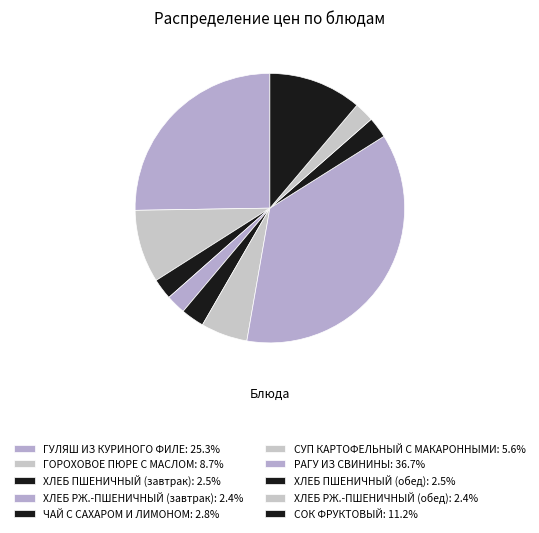

Count the number of slices in the pie.

10